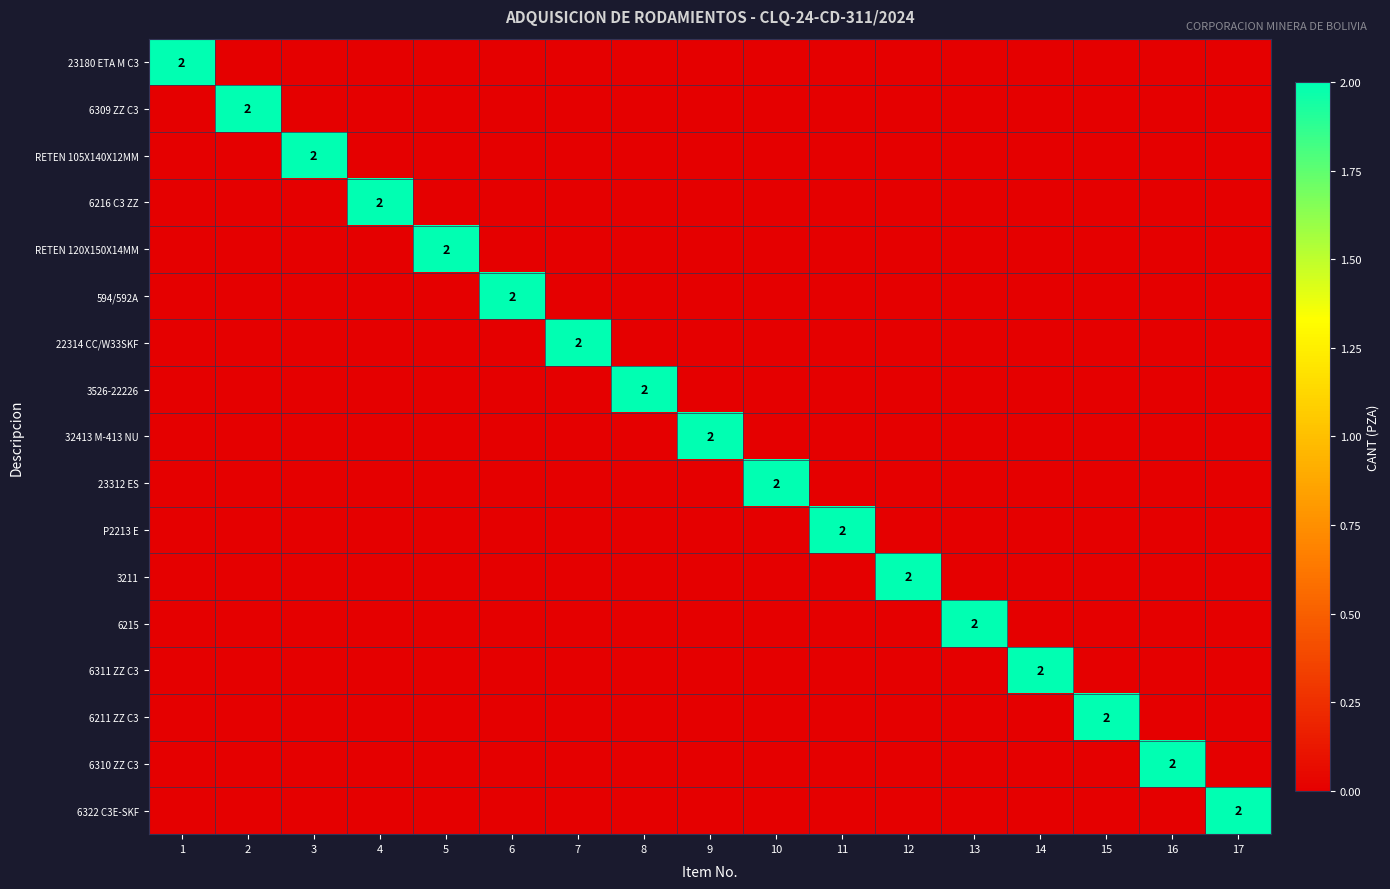

What is the highest value of the 6215 series?

2